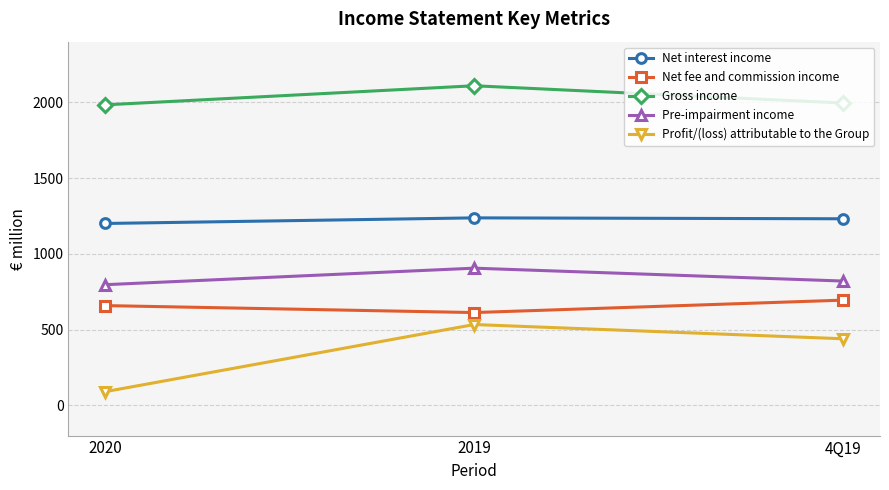

Which category has the highest value in the Profit/(loss) attributable to the Group series?

2019